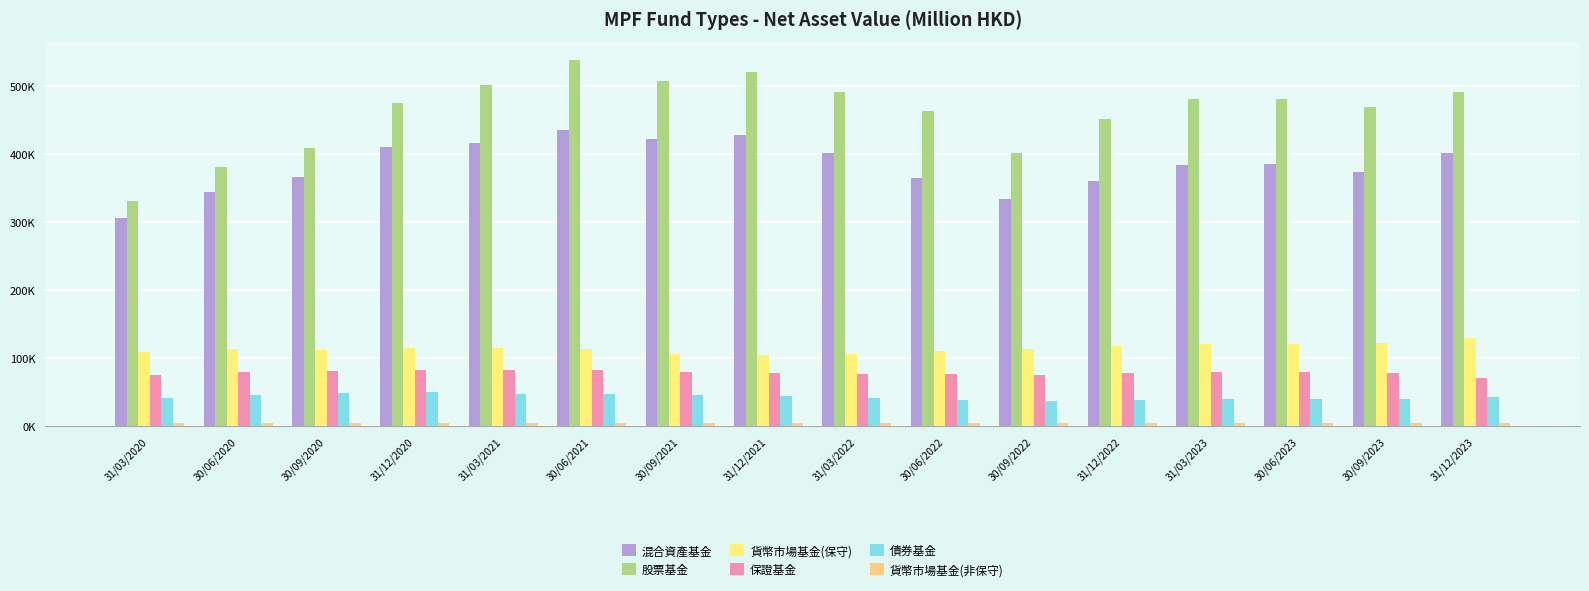

Does the chart contain stacked bars?

No